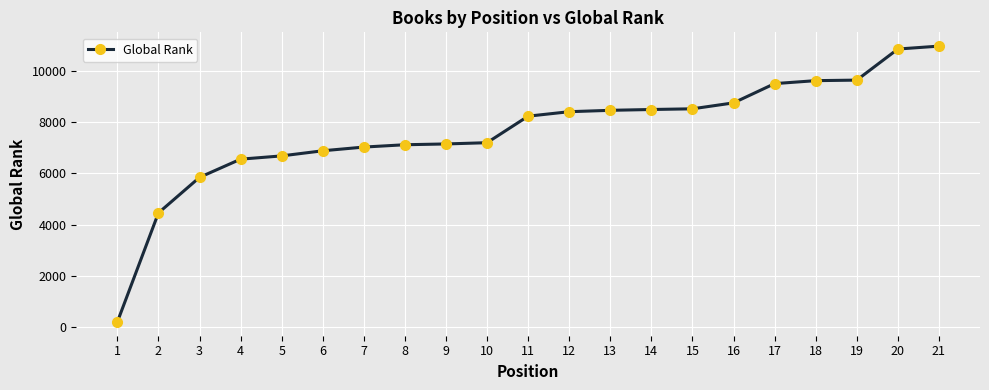

What is the value of the 3rd point from the left?

5846